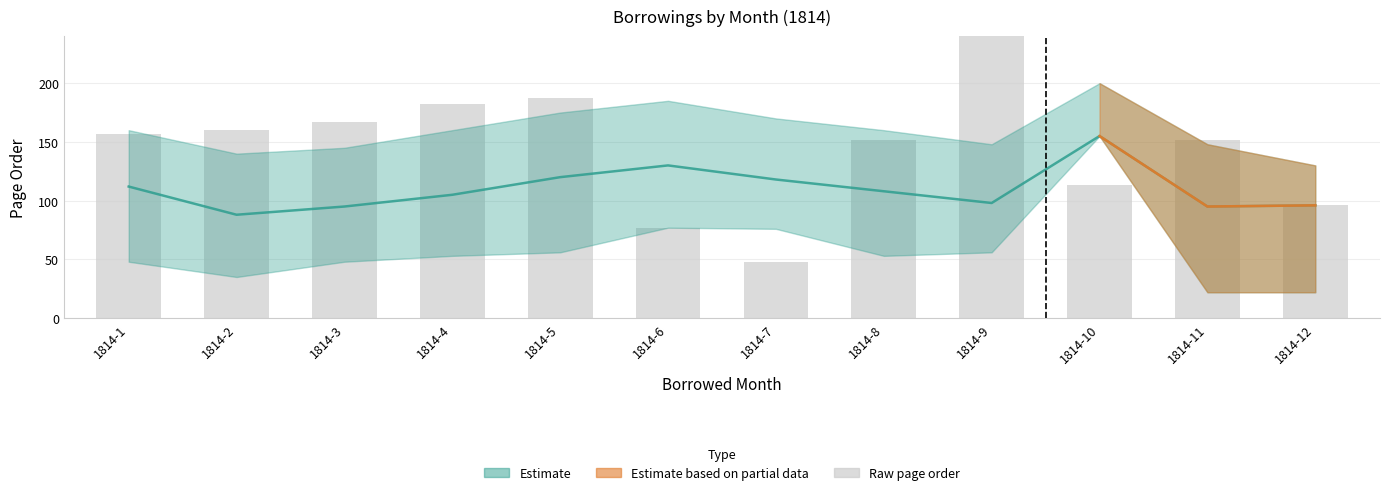

The chart shows a value of 167 at 1814-3. True or false?

True